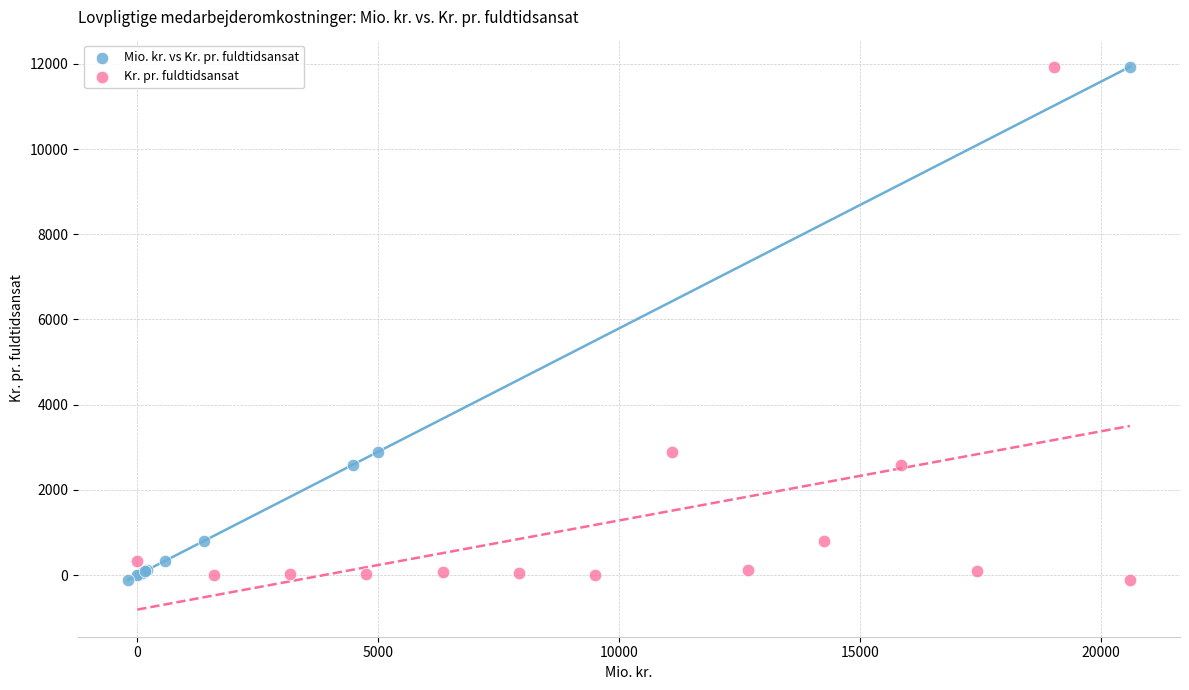

What are all the series names shown in the legend?

Mio. kr. vs Kr. pr. fuldtidsansat, Kr. pr. fuldtidsansat